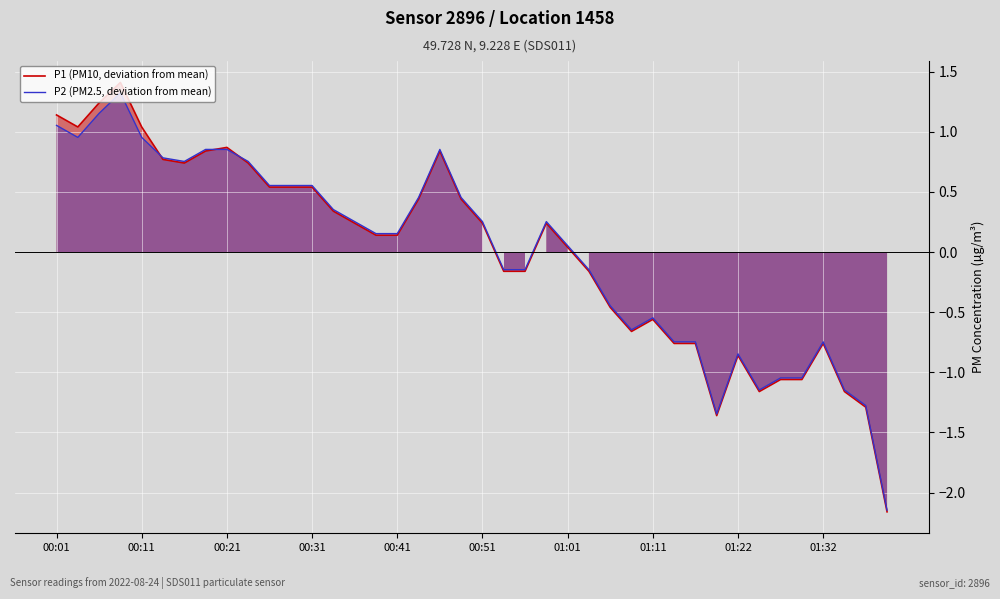

What are all the series names shown in the legend?

P1 (PM10, deviation from mean), P2 (PM2.5, deviation from mean)